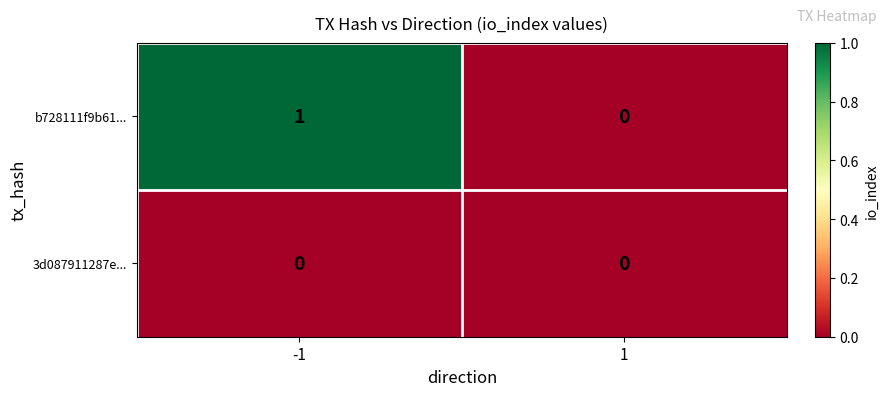

Which series has the largest total across all categories?

b728111f9b61...